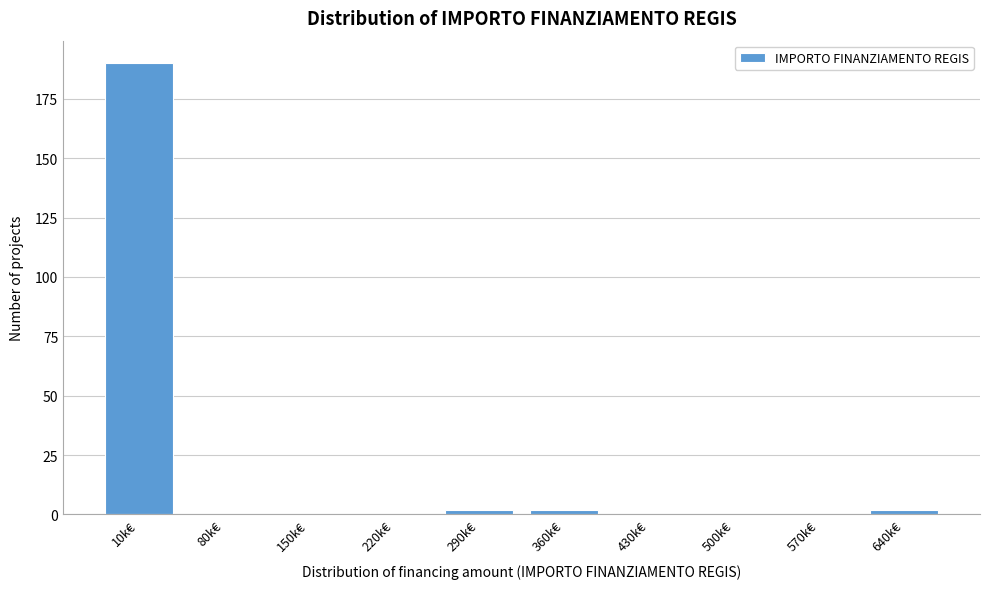

Reading right to left, what are all the values shown in this chart?

640k€=2	570k€=0	500k€=0	430k€=0	360k€=2	290k€=2	220k€=0	150k€=0	80k€=0	10k€=190